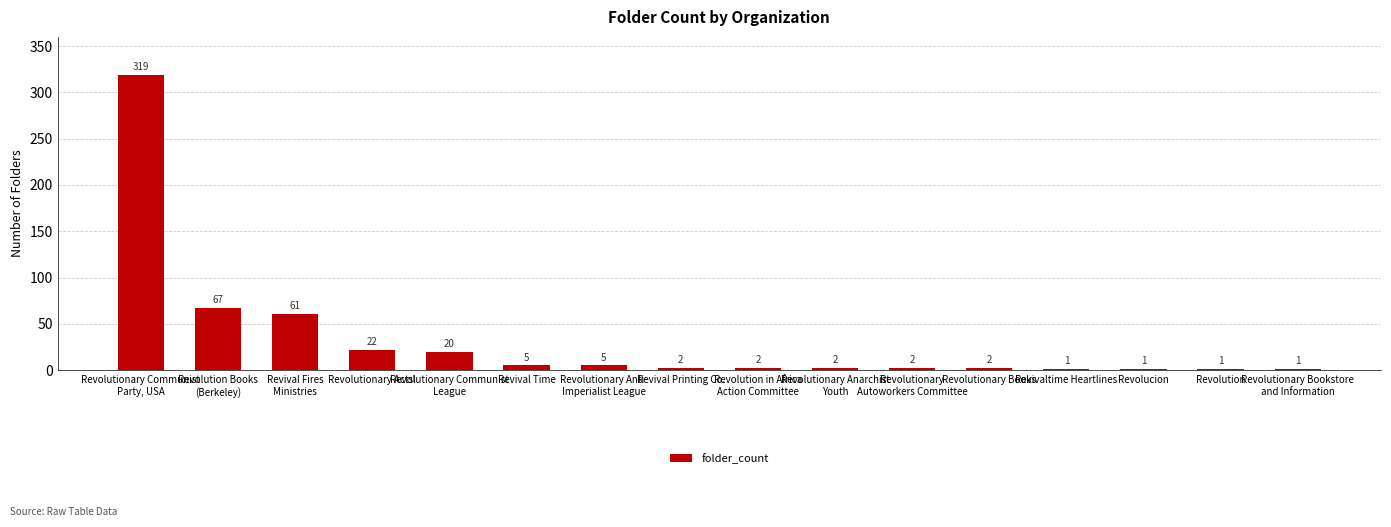

What is the greatest value displayed?

319